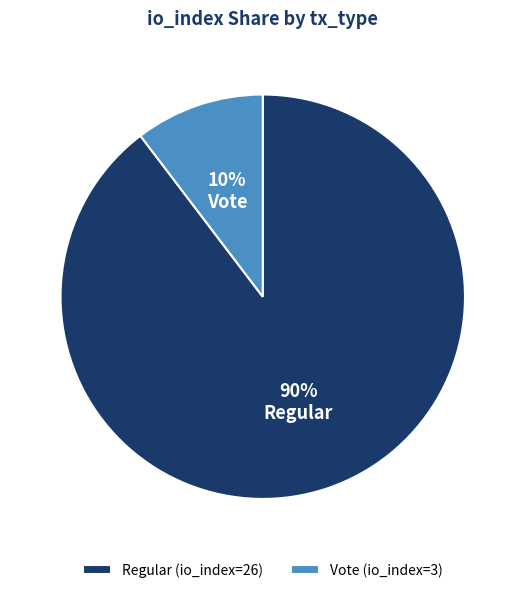

To the nearest percent, what is the combined percentage of Regular and Vote?

100%